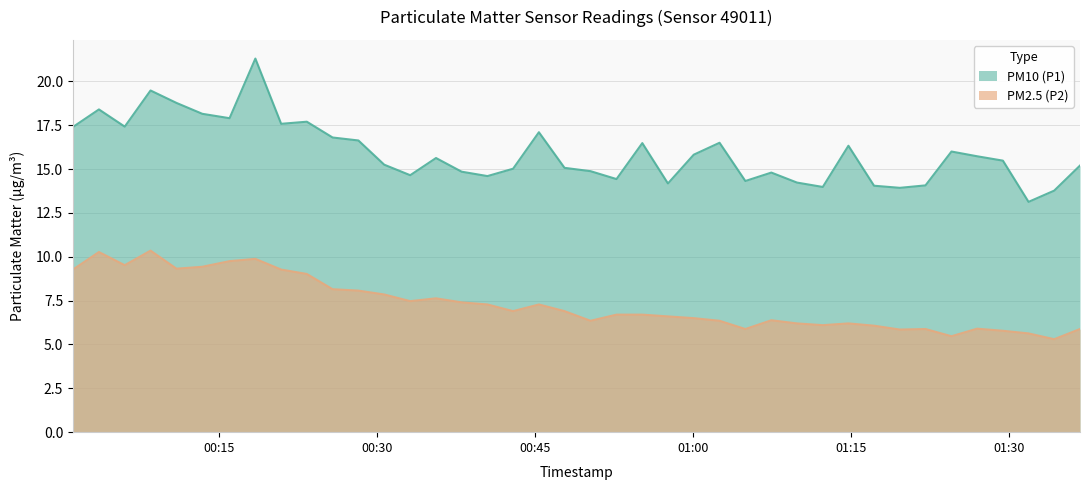

What is the label of the 24th point from the left?

2023-02-28T00:57:39